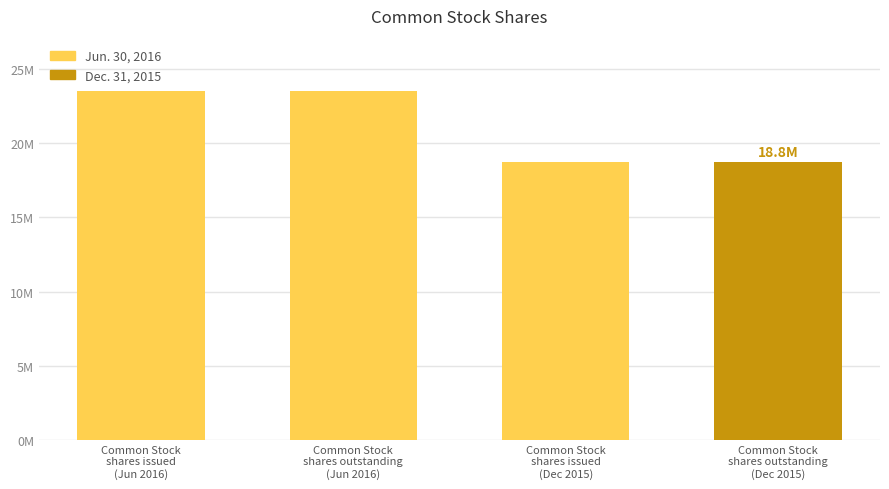

Rank the categories by value from highest to lowest.

Common Stock
shares issued
(Jun 2016), Common Stock
shares outstanding
(Jun 2016), Common Stock
shares issued
(Dec 2015), Common Stock
shares outstanding
(Dec 2015)